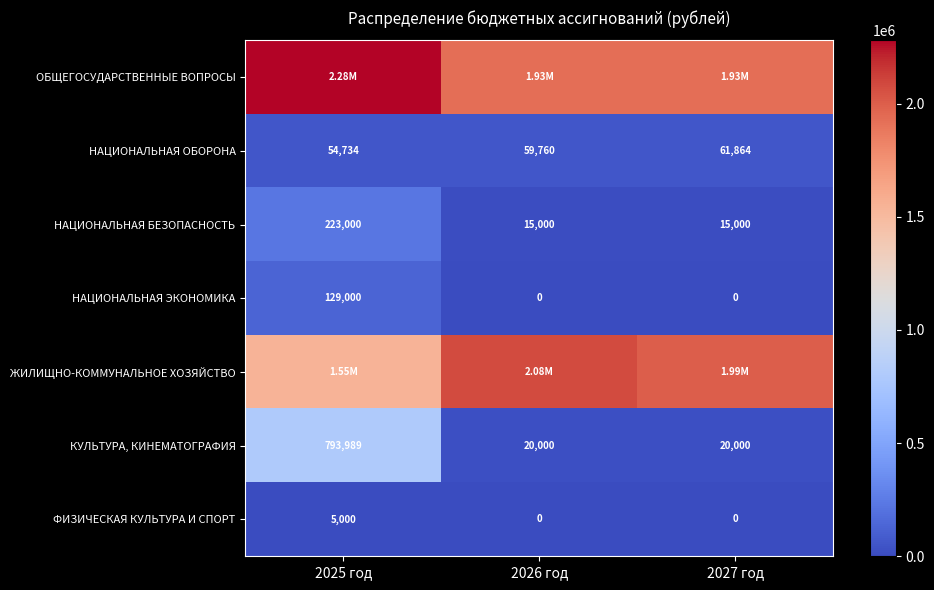

How many data points in НАЦИОНАЛЬНАЯ ОБОРОНА are less than 59760?

1